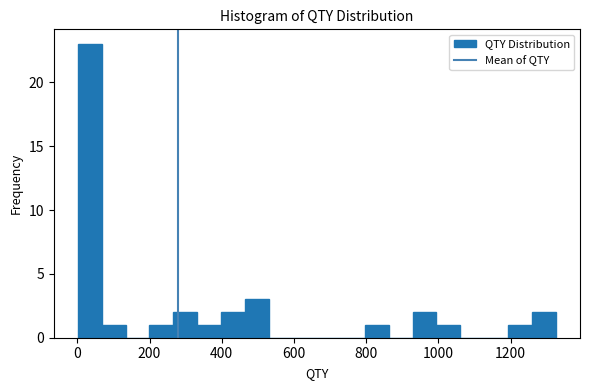

Around what value on the x-axis is the tallest bar? Give the approximate position of its centre, as read against the axis.

40